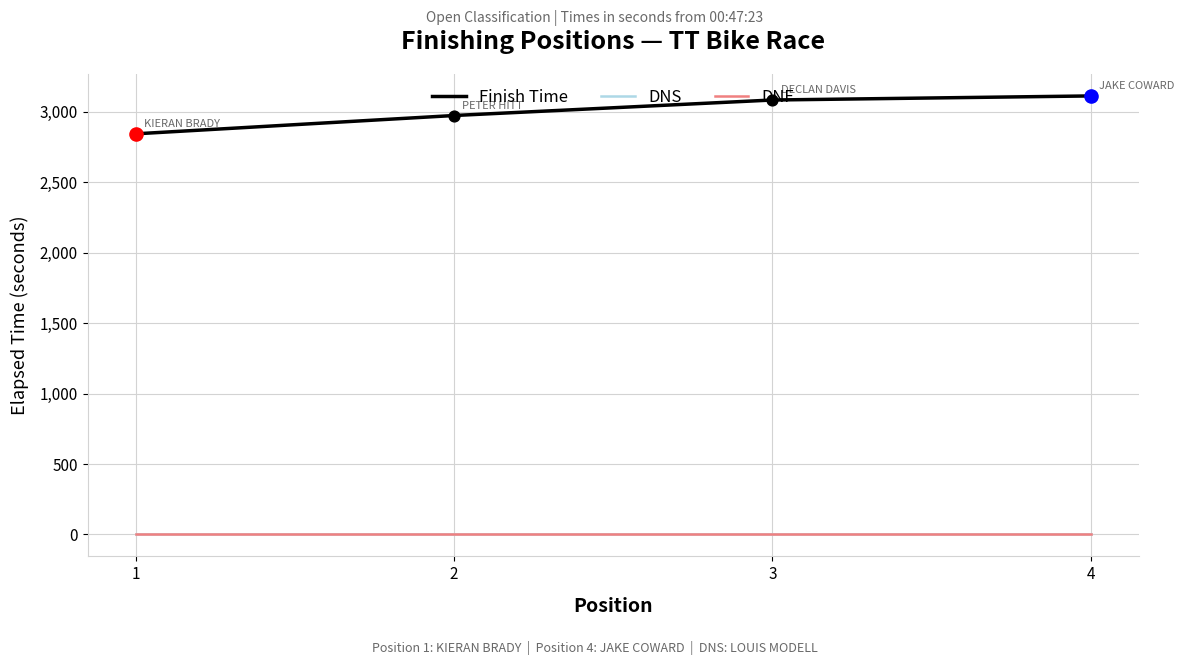

Is this an area chart (filled region under the line)?

No